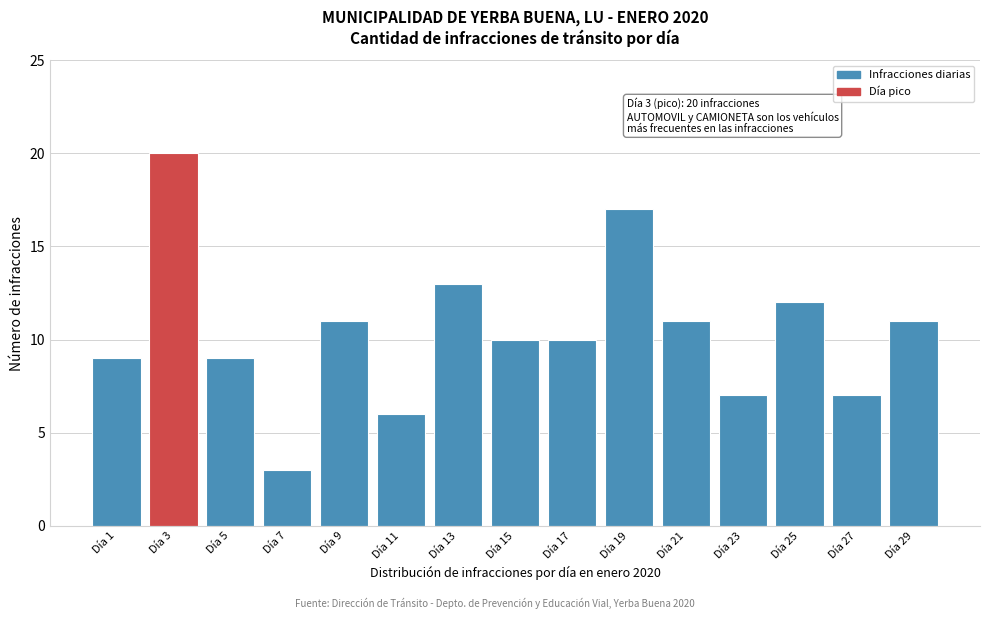

Reading left to right, list all the values displayed in this chart.

Día 1=9	Día 3=20	Día 5=9	Día 7=3	Día 9=11	Día 11=6	Día 13=13	Día 15=10	Día 17=10	Día 19=17	Día 21=11	Día 23=7	Día 25=12	Día 27=7	Día 29=11